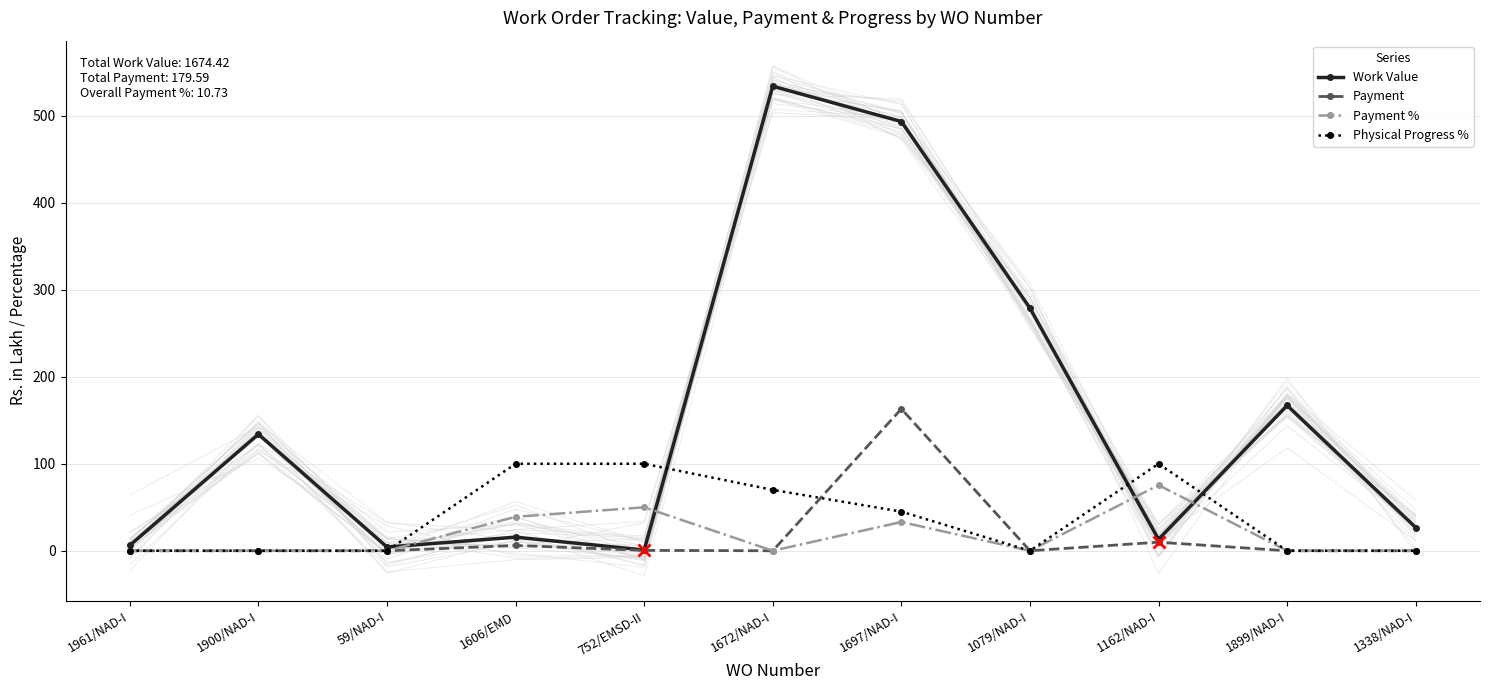

Reading right to left, list all the values displayed in this chart.

Work Value: 26.7	167.1	13.1	278.9	493.4	534.1	0.9	15.7	4.3	134.0	6.2
Payment: 0.0	0.0	9.9	0.0	163.2	0.0	0.5	6.1	0.0	0.0	0.0
Payment %: 0.0	0.0	75.5	0.0	33.1	0.0	50.0	39.0	0.0	0.0	0.0
Physical Progress %: 0.0	0.0	100.0	0.0	45.0	70.0	100.0	100.0	0.0	0.0	0.0